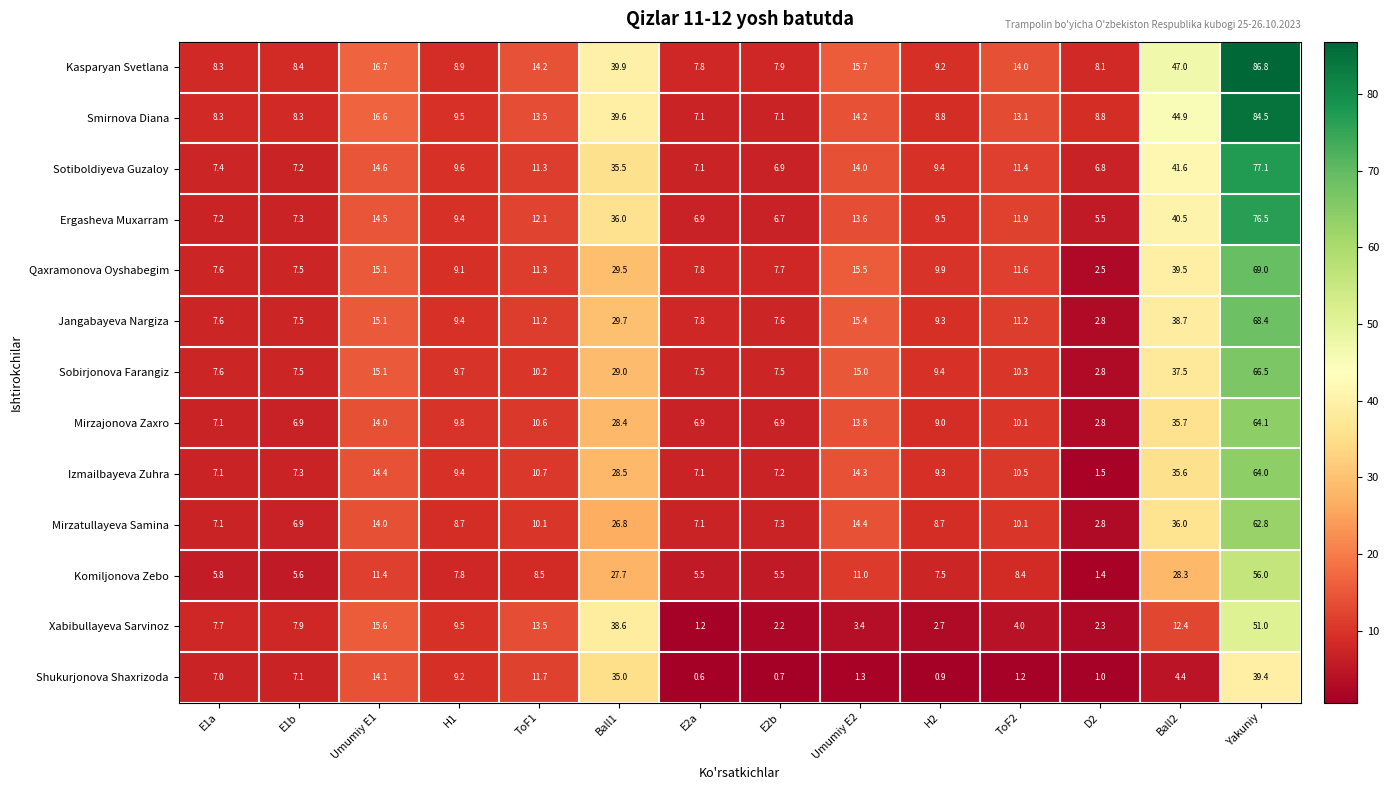

Which series changed the most between E1b and Ball2?

Kasparyan Svetlana